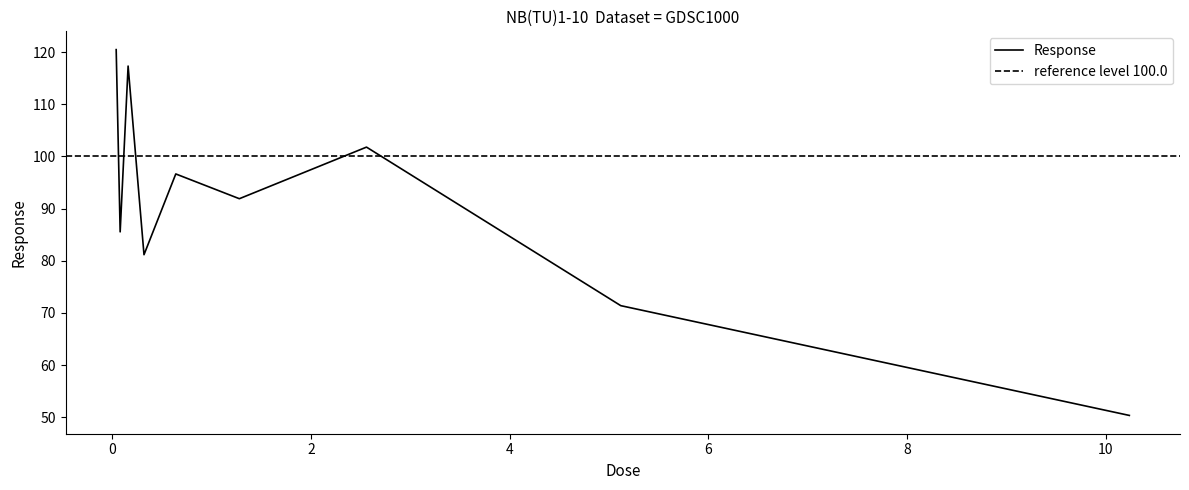

How many data points are less than 91?

4